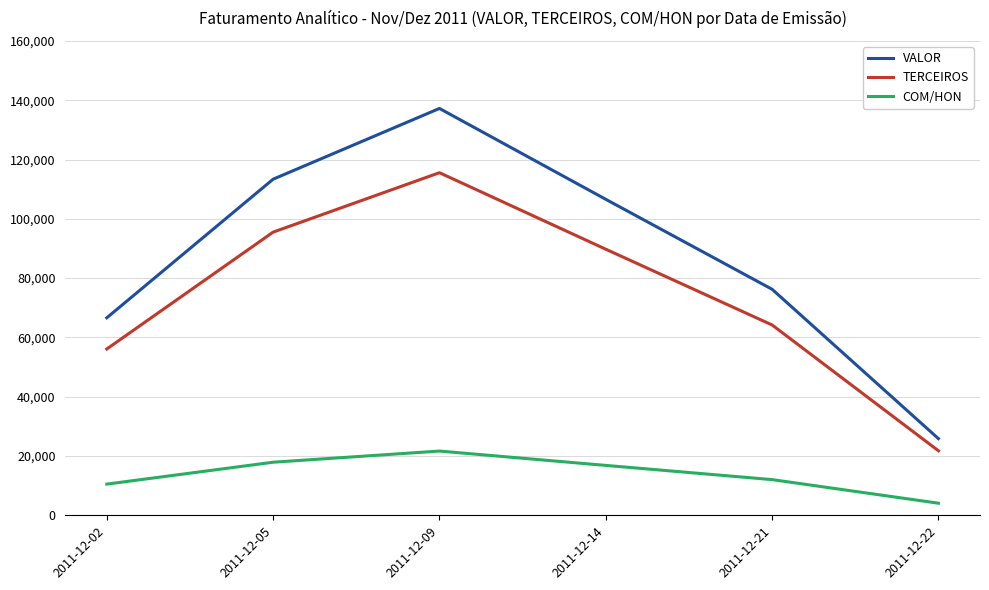

Is this an area chart (filled region under the line)?

No